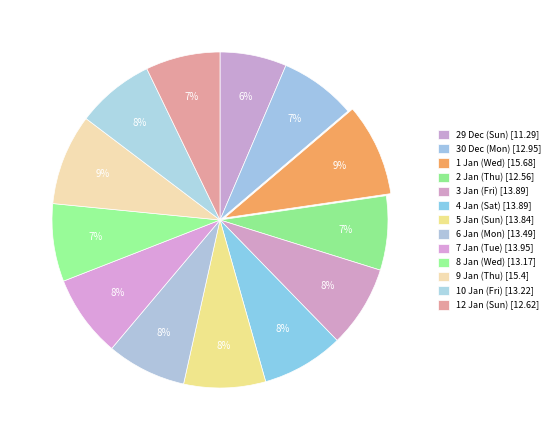

How many segments does this pie chart have?

13